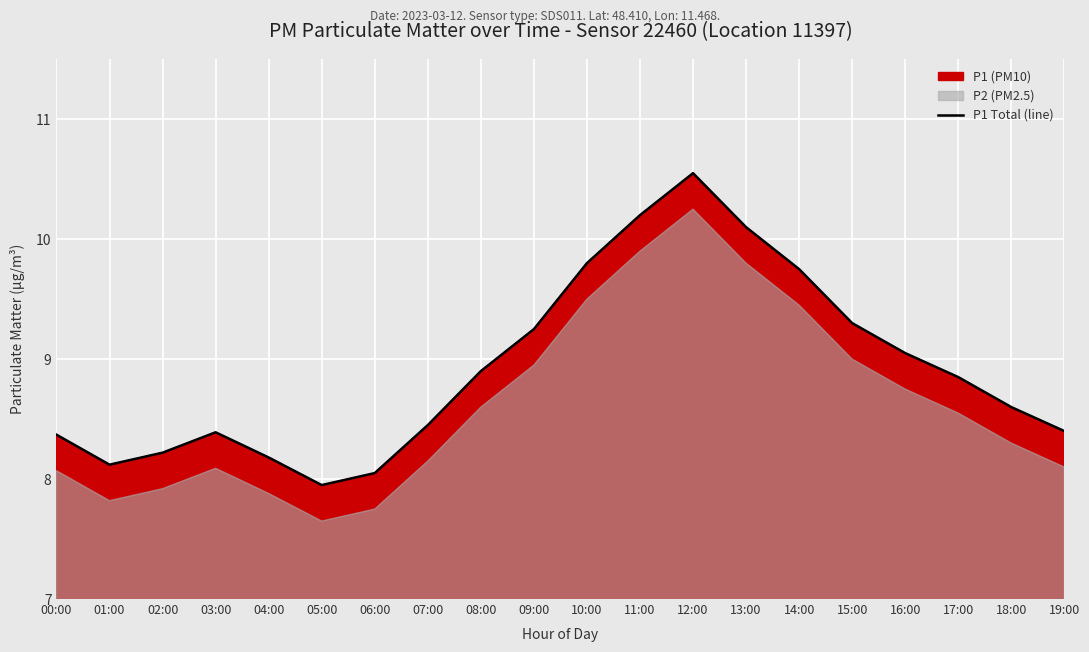

What is the label of the 20th point from the right?

00:00